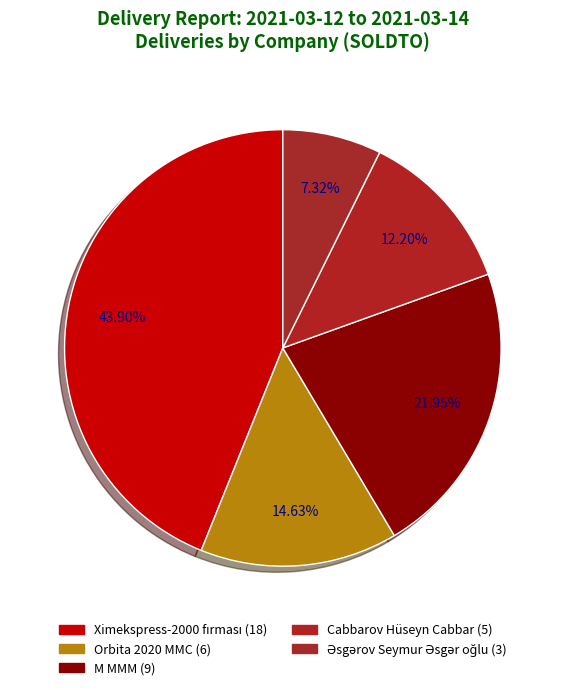

The Ximekspress-2000 fırması slice represents 39% of the pie. True or false?

False